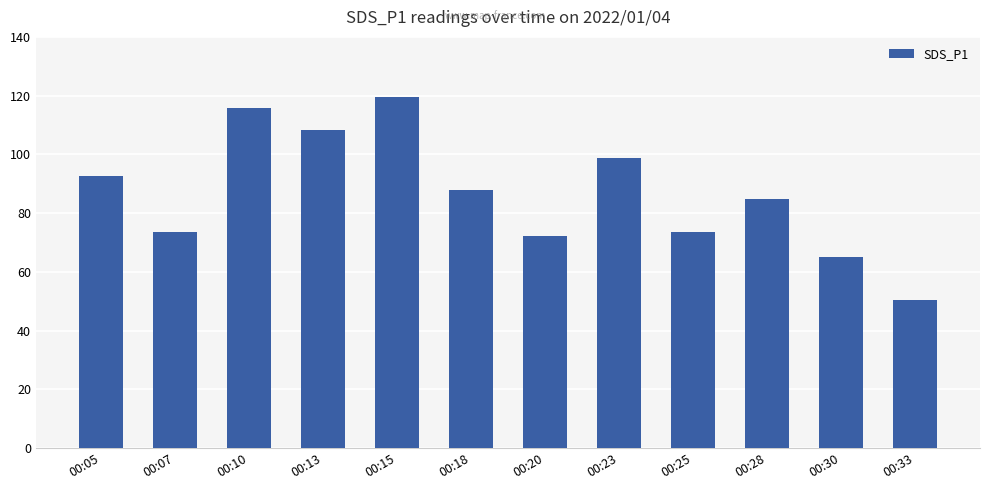

The value at 00:23 is 160.0. True or false?

False